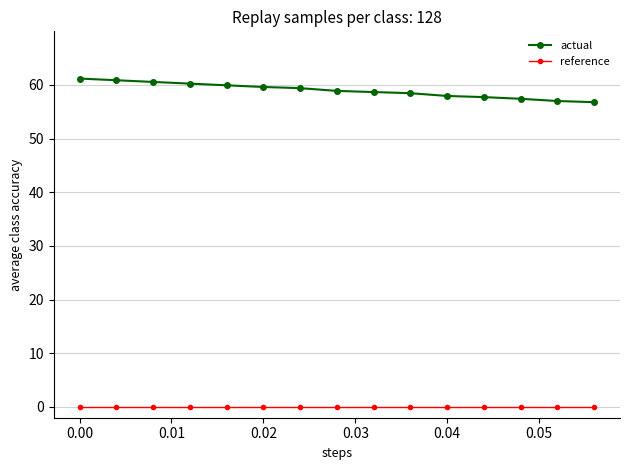

True or false: actual and reference cross at least once.

False